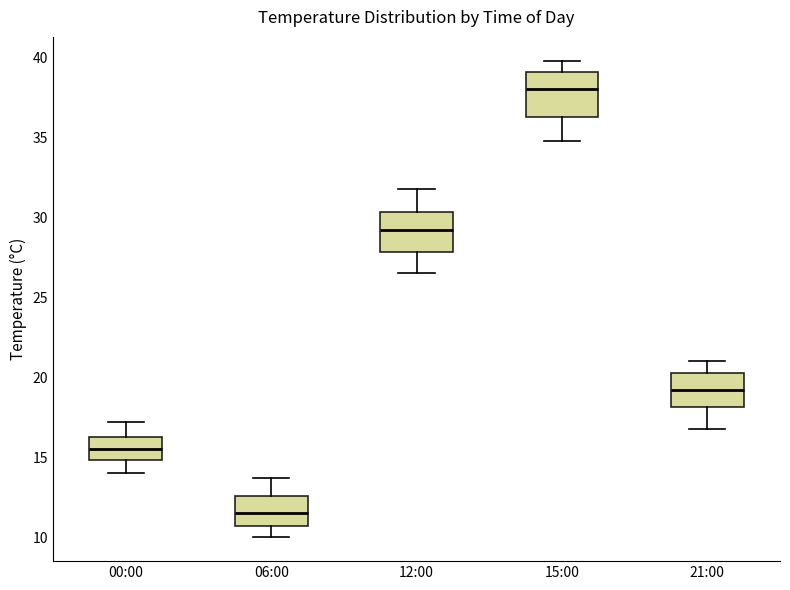

Reading left to right, read every box against the y-axis: the position of its median line, the range the box covers, and the ends of its whiskers. The values are not printed on the chart, so give them approximately, as read against the axis.

00:00: median 15.5, box 15.0 to 16.5, whiskers 14.0 to 17.0
06:00: median 11.5, box 10.5 to 12.5, whiskers 10.0 to 13.5
12:00: median 29.0, box 28.0 to 30.5, whiskers 26.5 to 32.0
15:00: median 38.0, box 36.5 to 39.0, whiskers 35.0 to 40.0
21:00: median 19.0, box 18.0 to 20.5, whiskers 17.0 to 21.0